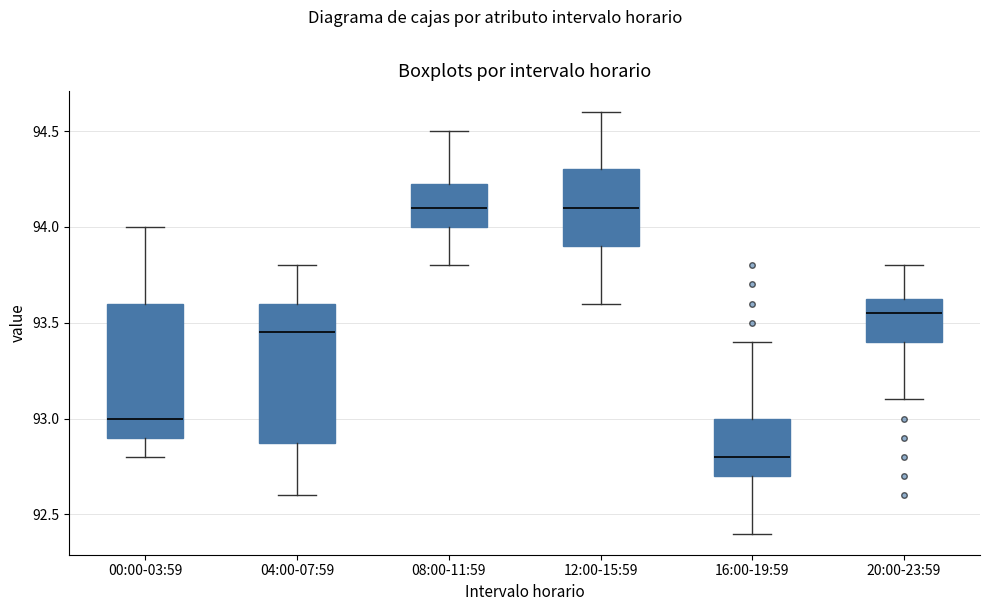

Reading left to right, transcribe this box plot: for each box, give where its median line is, the range the box spans, and where its two whiskers end, as read against the y-axis. The values are not printed on the chart, so give them approximately, as read against the axis.

00:00-03:59: median 93.00, box 92.90 to 93.60, whiskers 92.80 to 94.00
04:00-07:59: median 93.45, box 92.90 to 93.60, whiskers 92.60 to 93.80
08:00-11:59: median 94.10, box 94.00 to 94.25, whiskers 93.80 to 94.50
12:00-15:59: median 94.10, box 93.90 to 94.30, whiskers 93.60 to 94.60
16:00-19:59: median 92.80, box 92.70 to 93.00, whiskers 92.40 to 93.40
20:00-23:59: median 93.55, box 93.40 to 93.65, whiskers 93.10 to 93.80